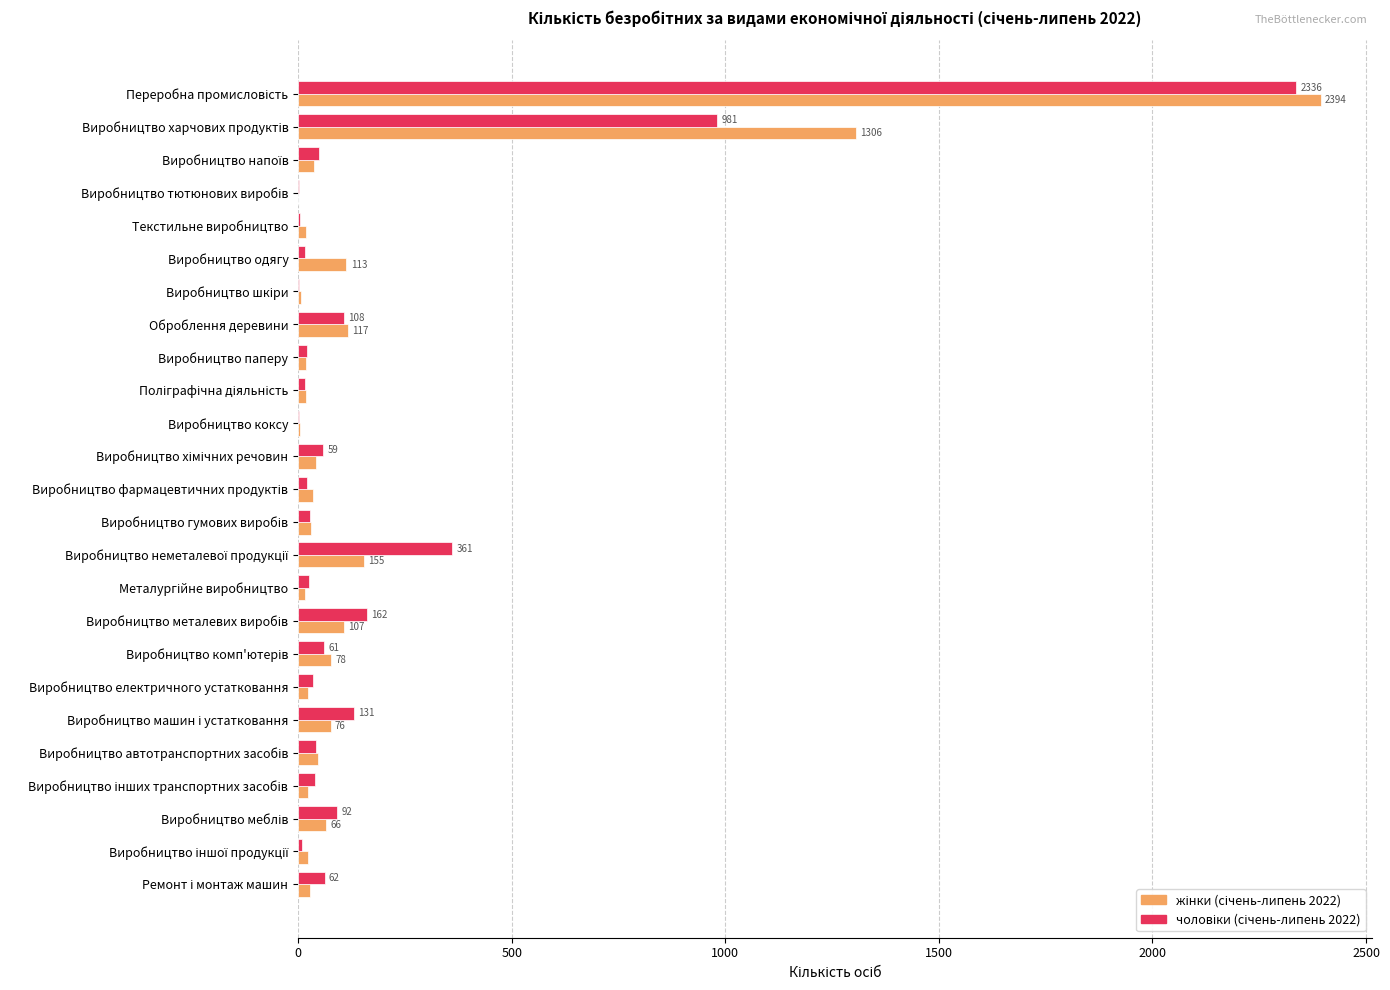

How many bars are there in total?

50